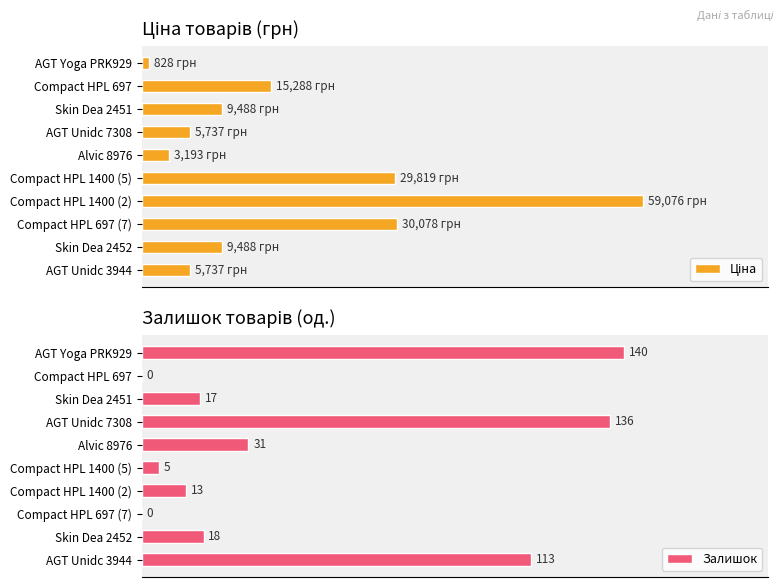

At how many categories does at least one series exceed 27687?

3